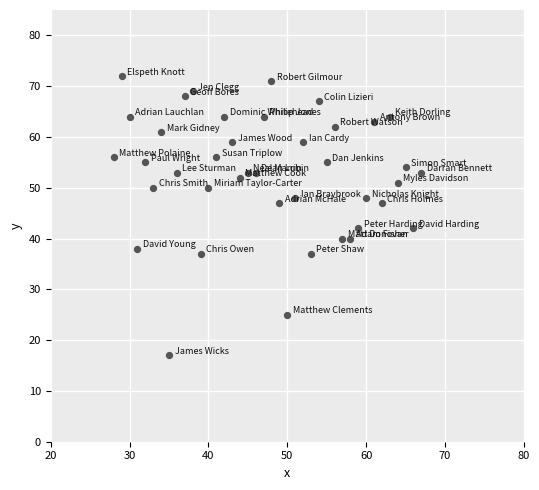

What is the range of X values (max minus min)?

39